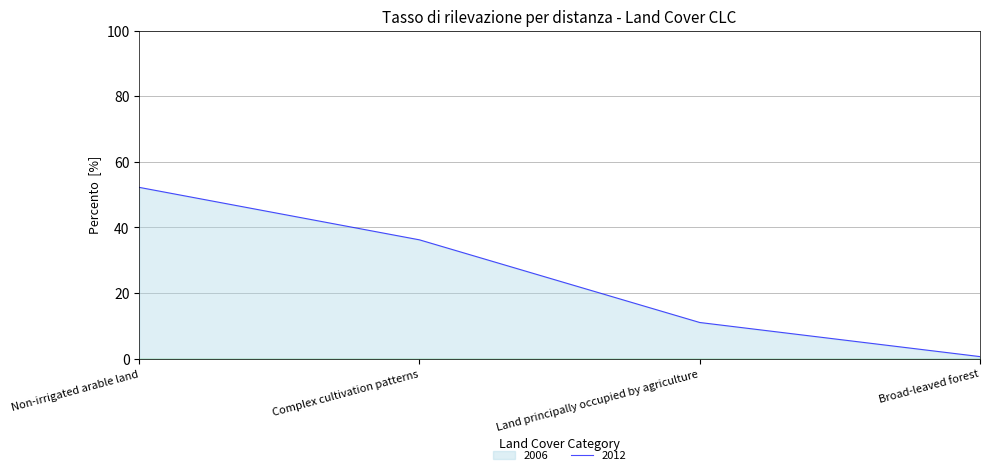

Reading left to right, extract all data points from this chart.

52.2	36.2	11.0	0.6